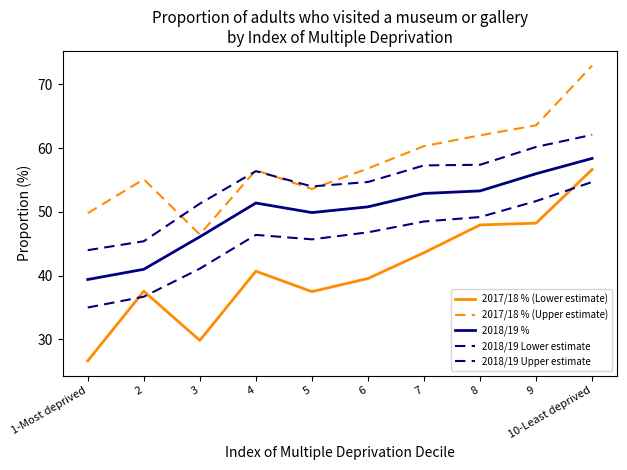

How many lines are shown in the chart?

5